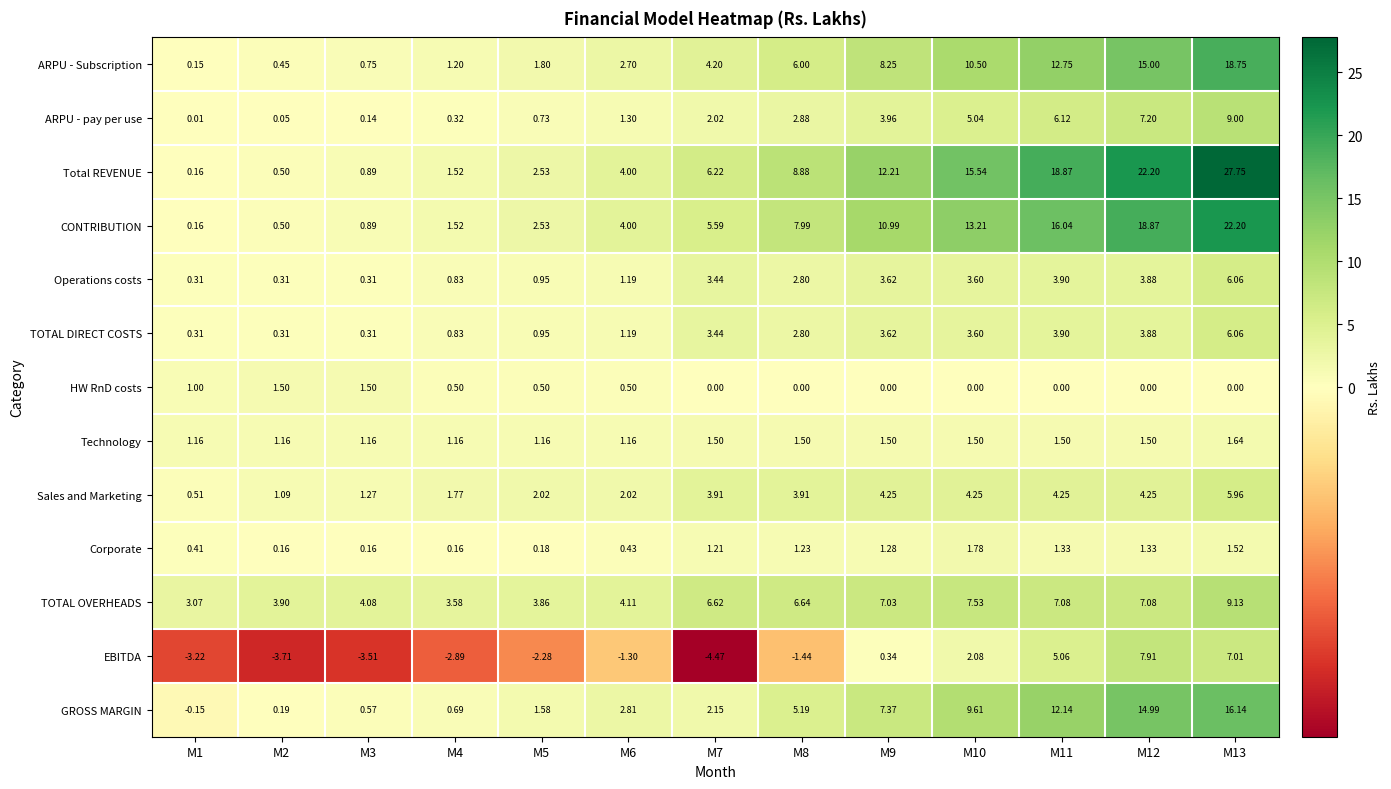

Which series has the largest total across all categories?

Total REVENUE